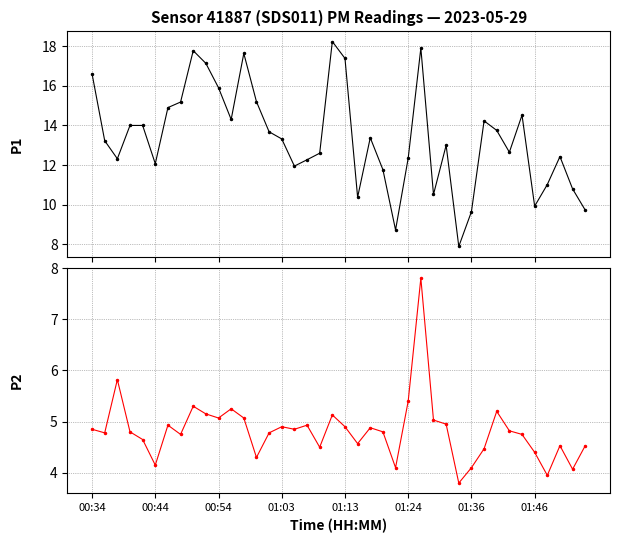

The value of P2 at 34 is 4.8. True or false?

True